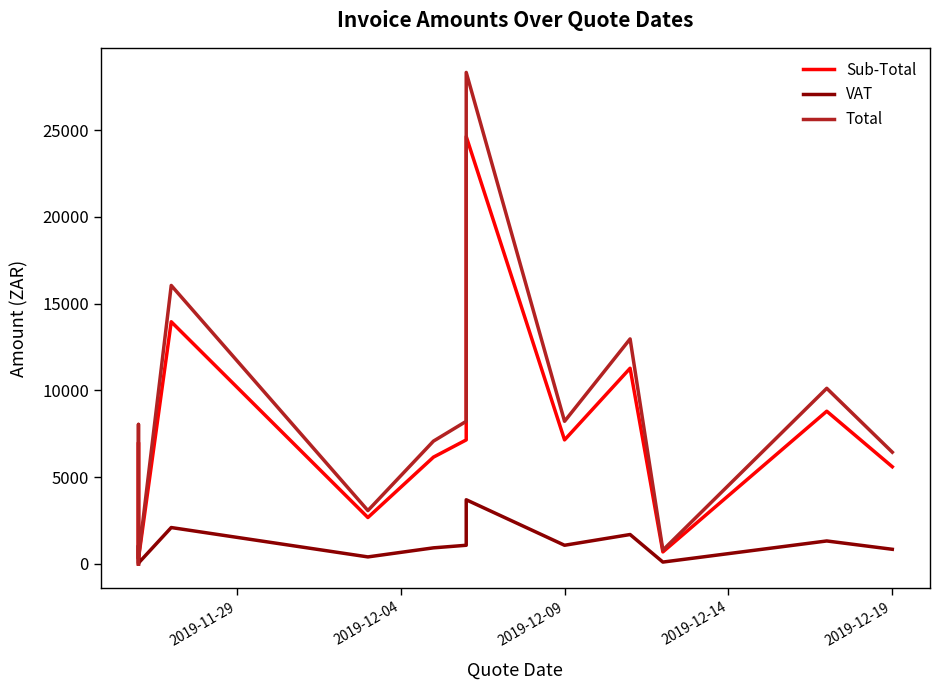

Reading left to right, transcribe all the data shown in this chart.

Sub-Total: 0.0	6990.6	294.7	13956.4	2671.6	6152.0	7146.3	24636.7	7146.3	11275.8	688.3	8800.0	5597.4
VAT: 0.0	1048.6	44.2	2093.4	400.7	922.8	1071.9	3695.5	1071.9	1691.4	103.2	1320.0	839.6
Total: 0.0	8039.2	338.9	16049.8	3072.3	7074.8	8218.2	28332.2	8218.2	12967.1	791.6	10120.0	6437.1